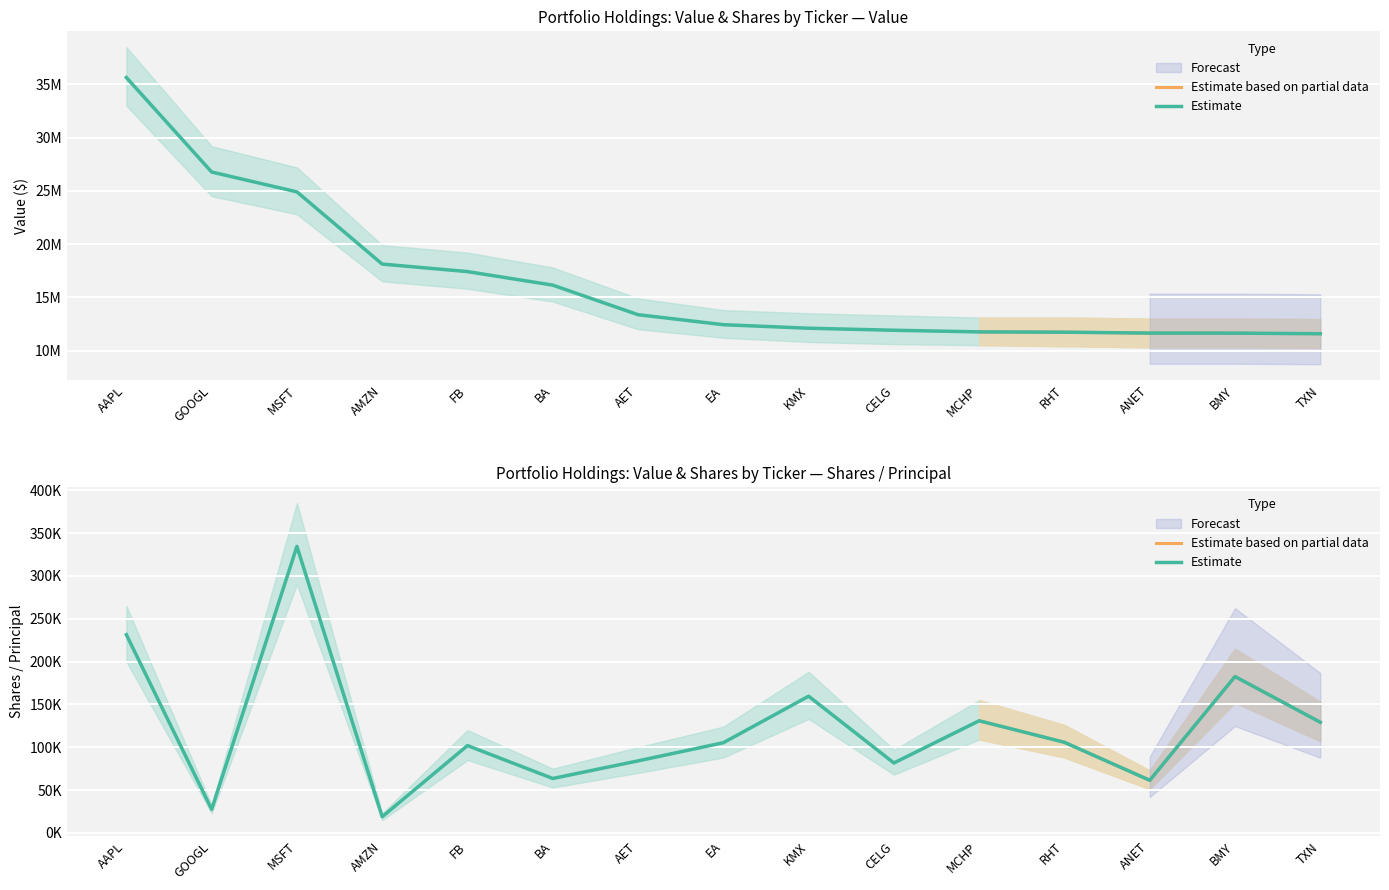

Is it true that Shares / Principal equals 217520 at KMX?

False